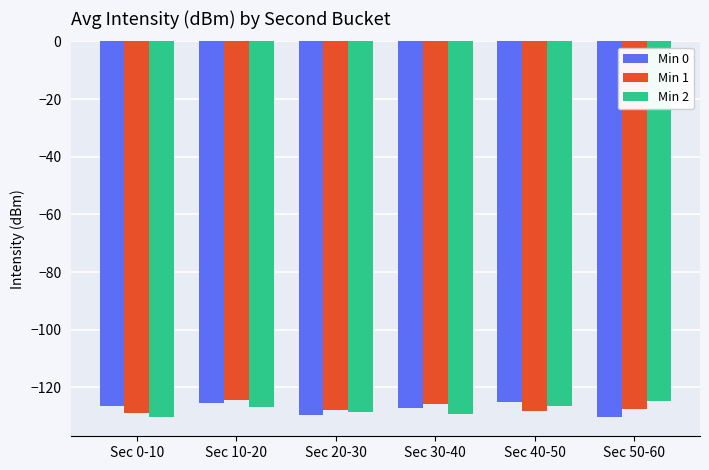

The Min 0 series shows -210.7 at Sec 40-50. True or false?

False